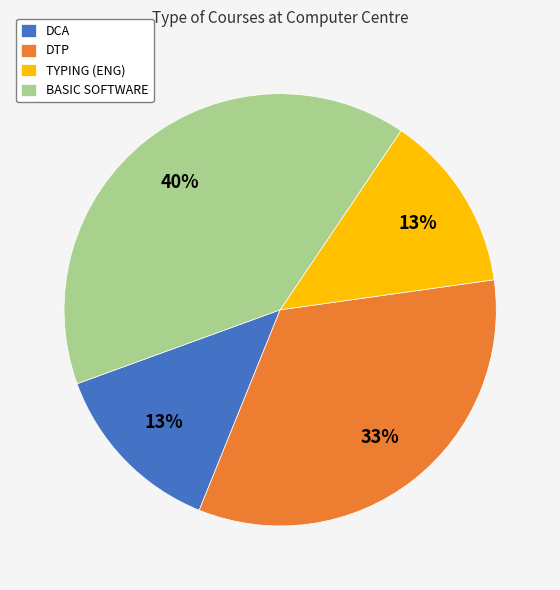

To the nearest percent, what is the difference between the largest and smallest slice percentages?

27%